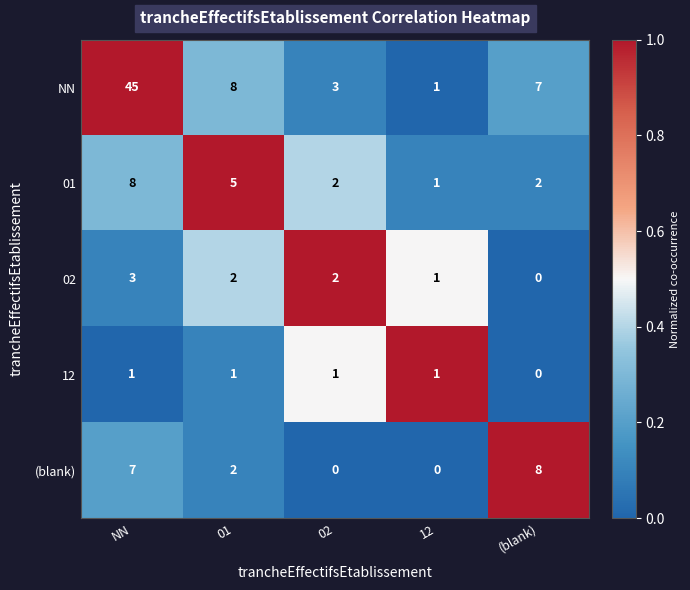

What is the maximum value for 01?

8